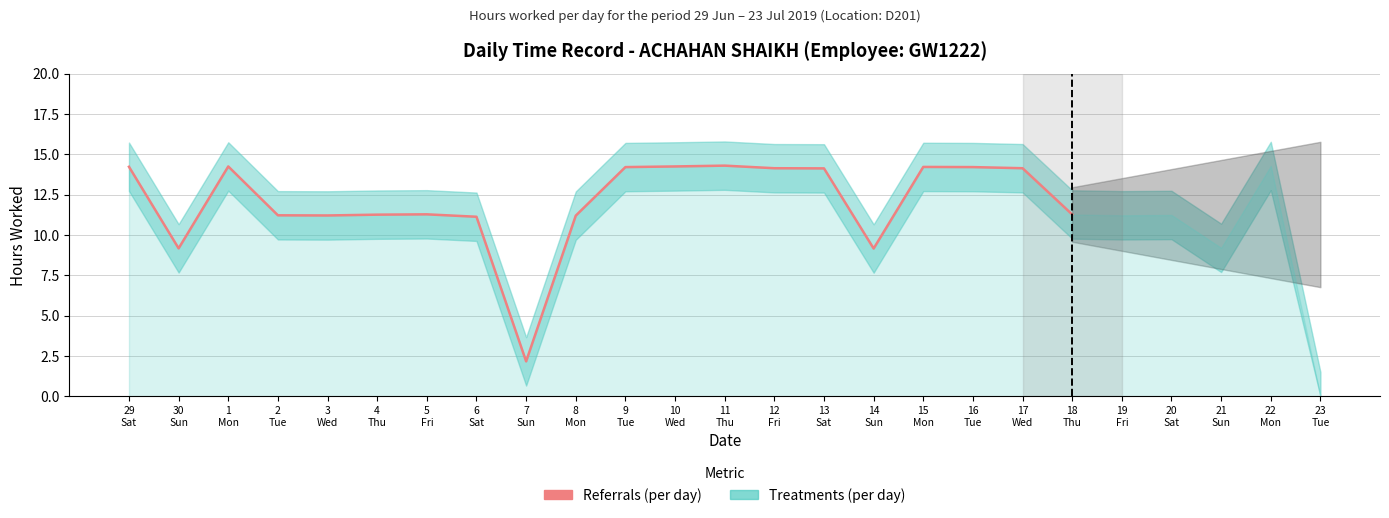

What is the label of the 10th point from the right?

9
Tue